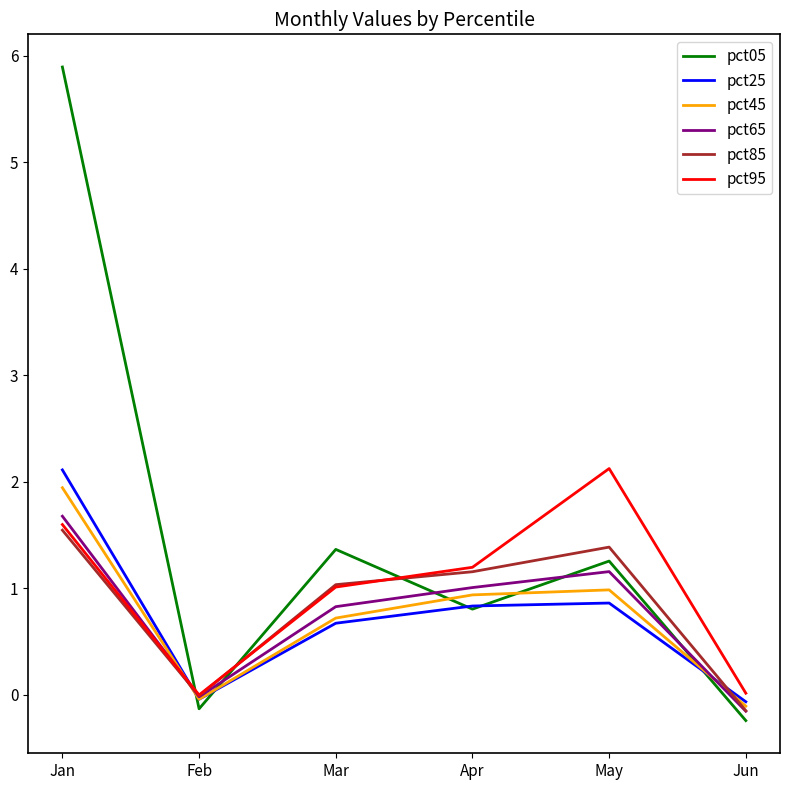

Which series has the largest total across all categories?

pct05